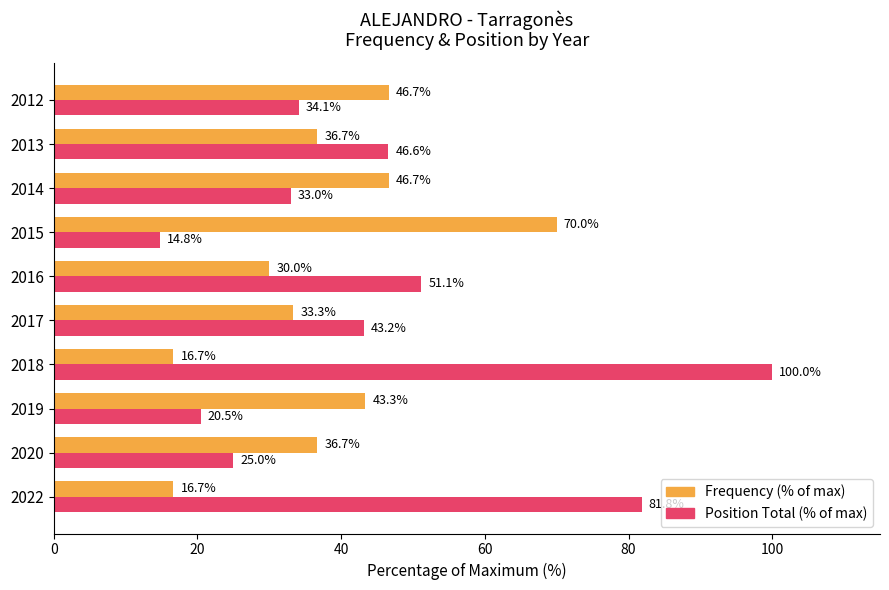

Is the value of Frequency (% of max) at 2019 greater than the value of Position Total (% of max) at 2014?

Yes